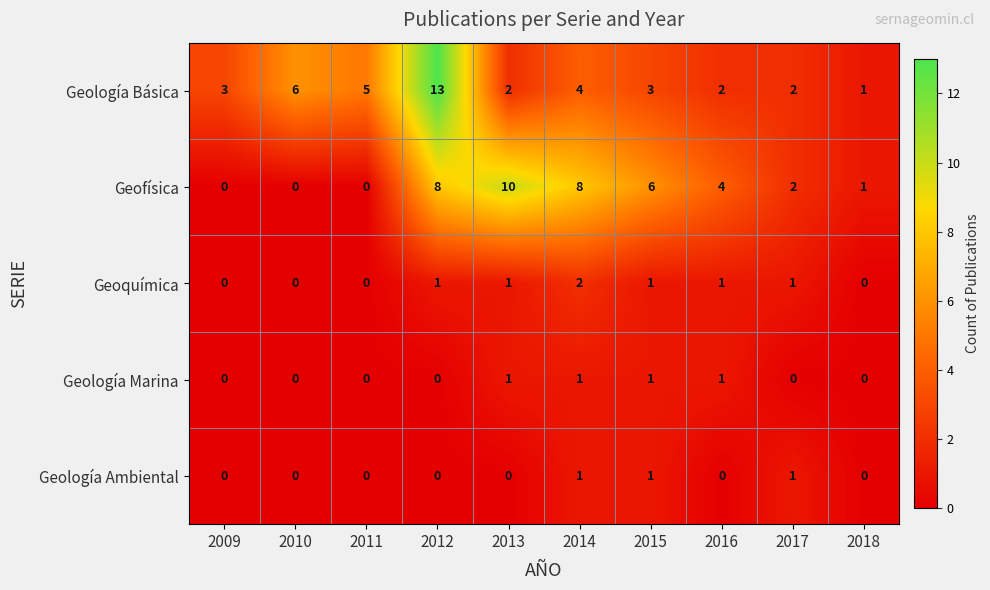

What is the spread (max minus min) of values at 2009?

3